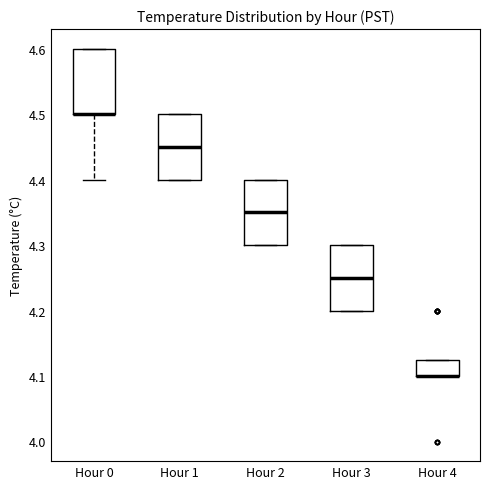

Reading left to right, transcribe this box plot: for each box, give where its median line is, the range the box spans, and where its two whiskers end, as read against the y-axis. The values are not printed on the chart, so give them approximately, as read against the axis.

Hour 0: median 4.50 (drawn on the box's lower edge), box 4.50 to 4.60, whiskers 4.40 to 4.60
Hour 1: median 4.45, box 4.40 to 4.50, whiskers 4.40 to 4.50
Hour 2: median 4.35, box 4.30 to 4.40, whiskers 4.30 to 4.40
Hour 3: median 4.25, box 4.20 to 4.30, whiskers 4.20 to 4.30
Hour 4: median 4.10 (drawn on the box's lower edge), box 4.10 to 4.13, whiskers 4.10 to 4.13